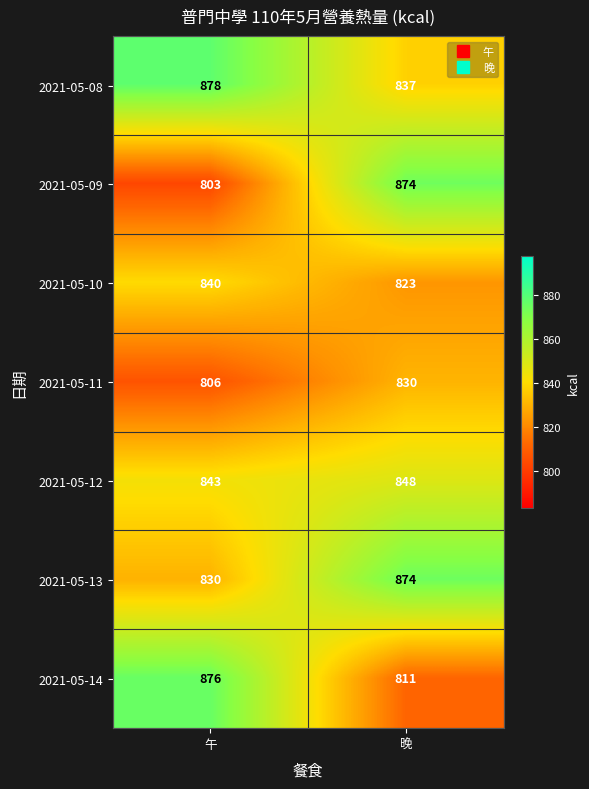

At which label is 2021-05-12 closest to 845?

午